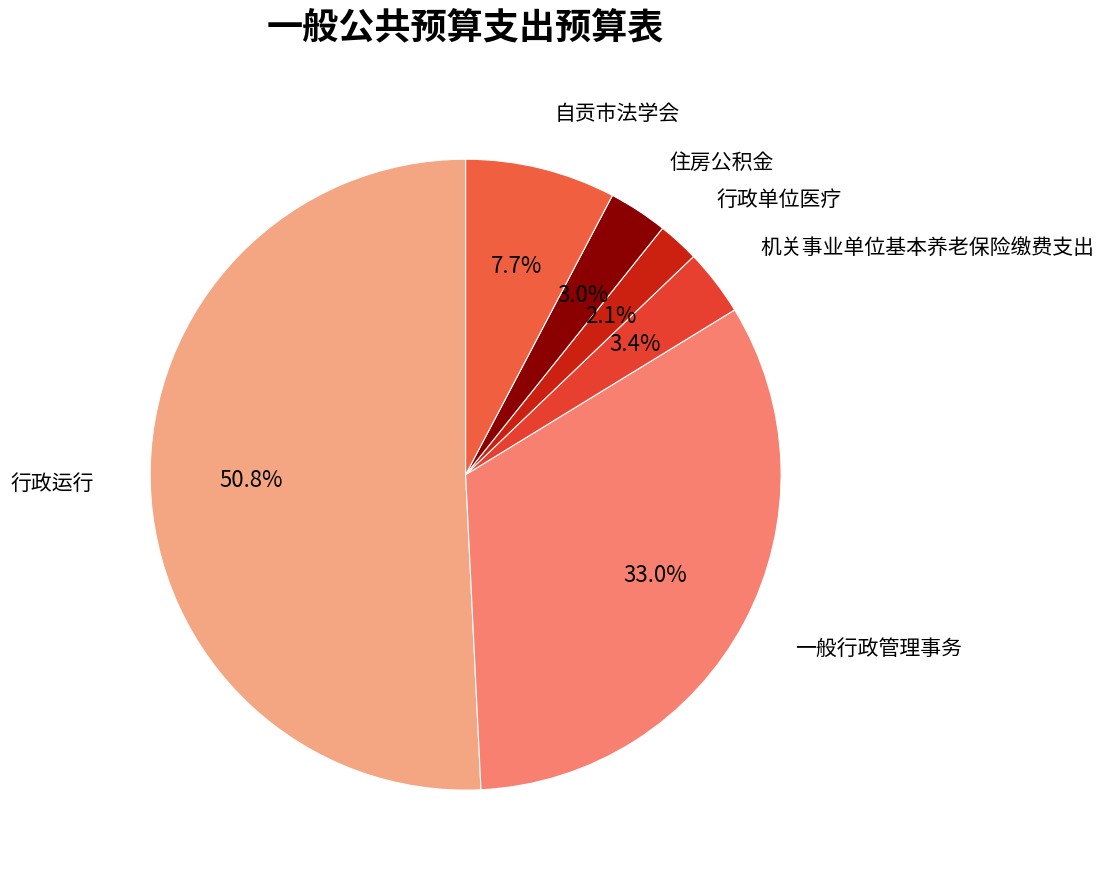

To the nearest percent, what is the combined percentage of 住房公积金 and 行政单位医疗?

5%